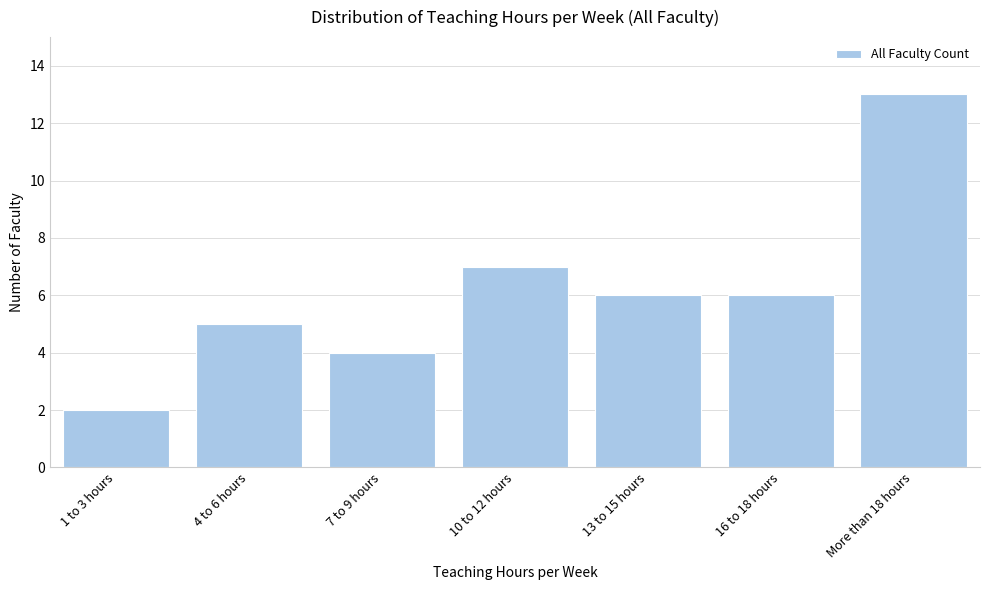

Reading left to right, list all the values displayed in this chart.

1 to 3 hours=2	4 to 6 hours=5	7 to 9 hours=4	10 to 12 hours=7	13 to 15 hours=6	16 to 18 hours=6	More than 18 hours=13